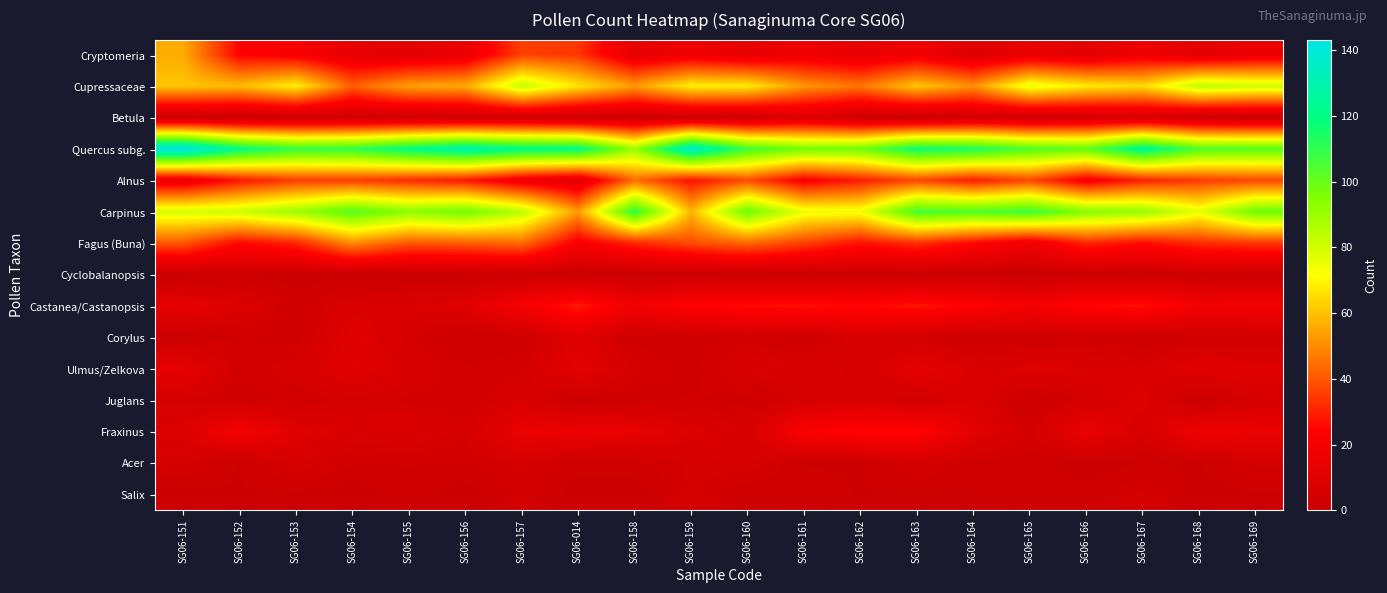

How many distinct data groups are displayed?

15